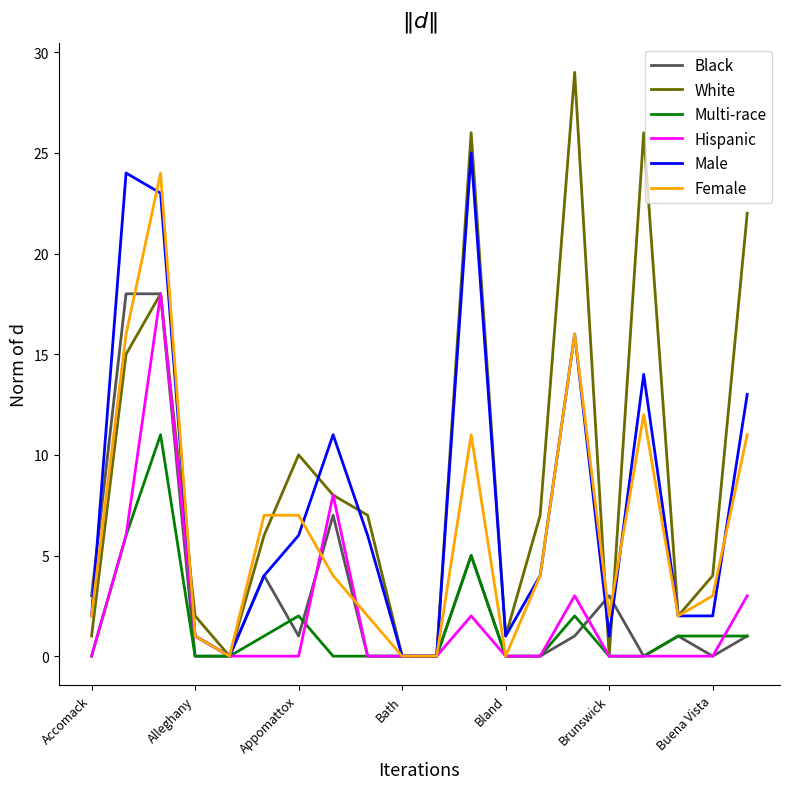

What is the difference between the maximum and minimum values in the Male series?

25